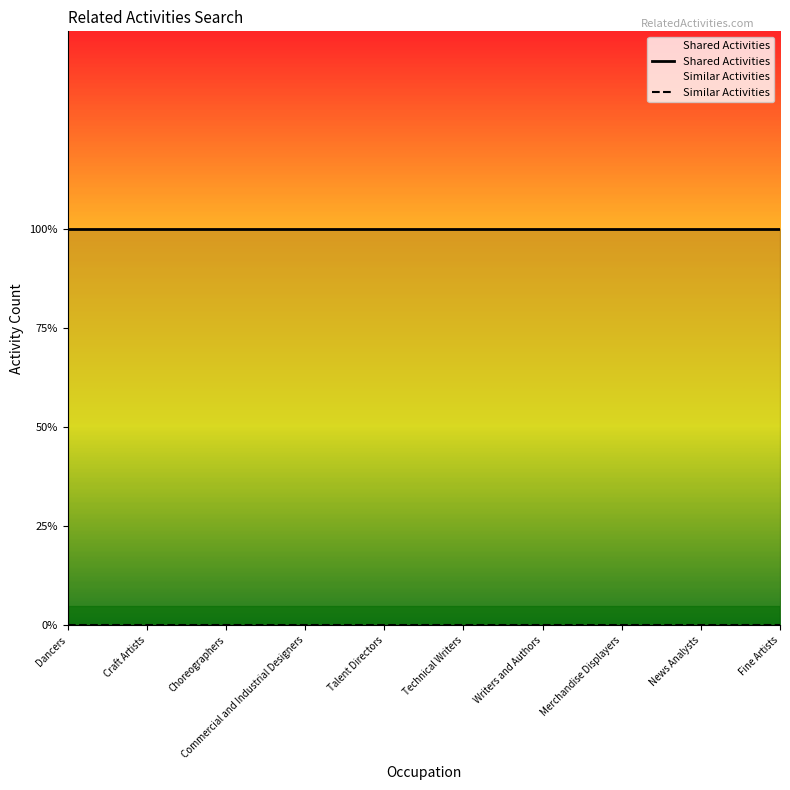

Which category has the highest value in the Similar Activities series?

Dancers